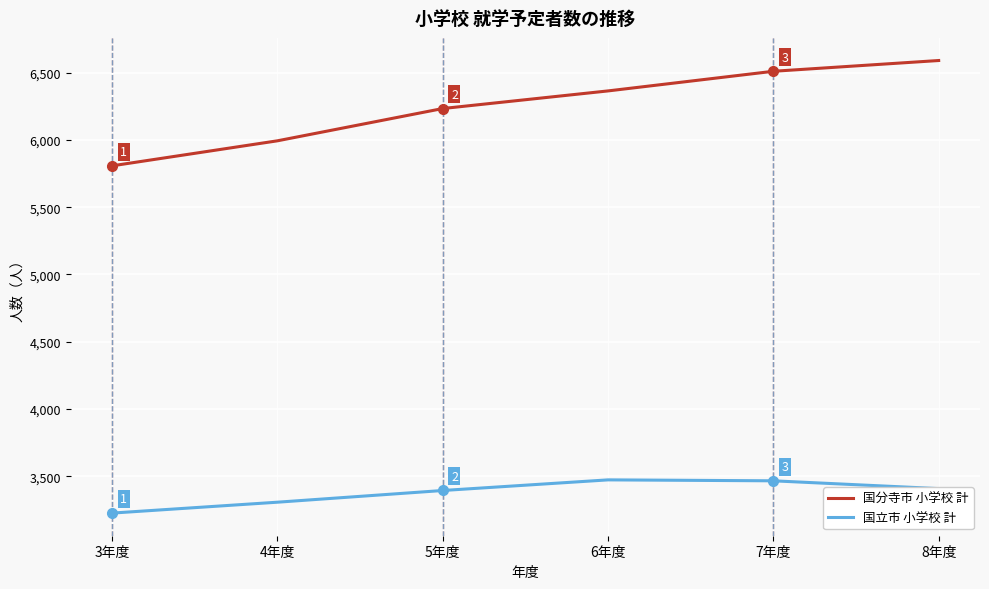

At which label is 国分寺市 小学校 計 closest to 6199?

5年度